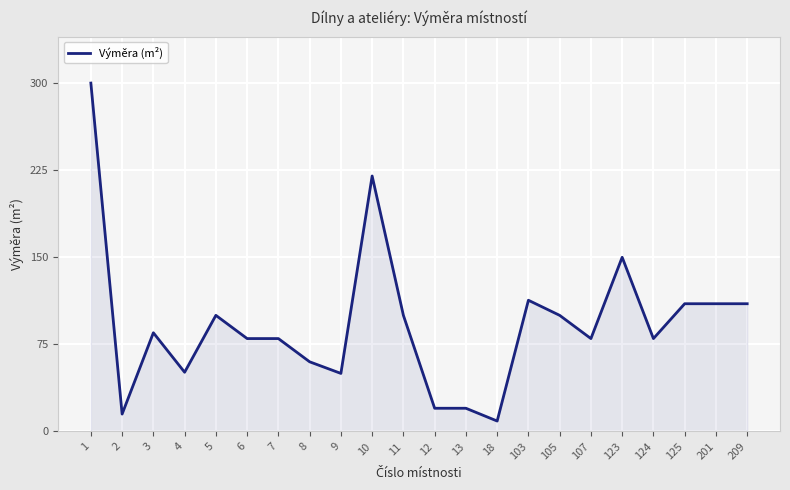

How many distinct data groups are displayed?

1